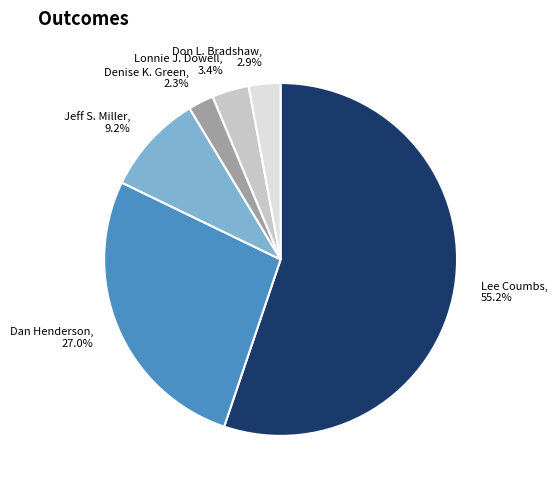

Which slice is the largest?

Lee Coumbs